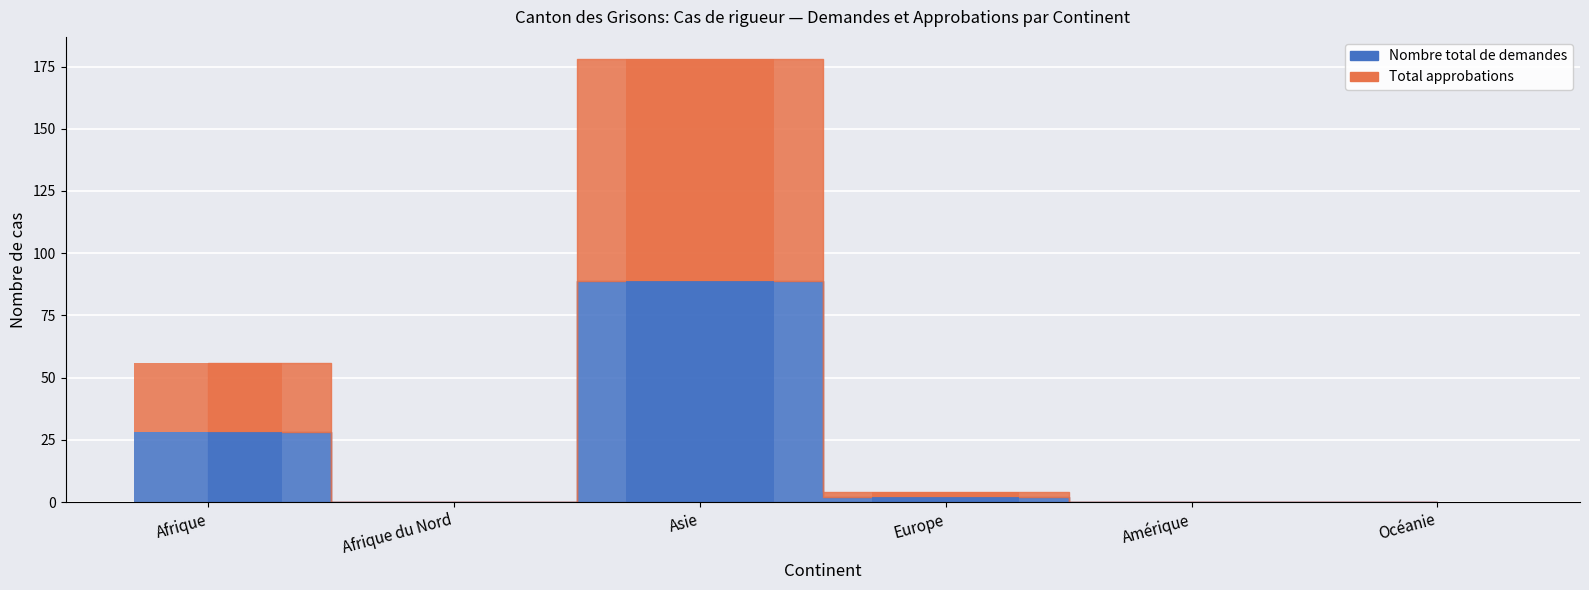

Is it true that Nombre total de demandes equals 57 at Afrique du Nord?

False